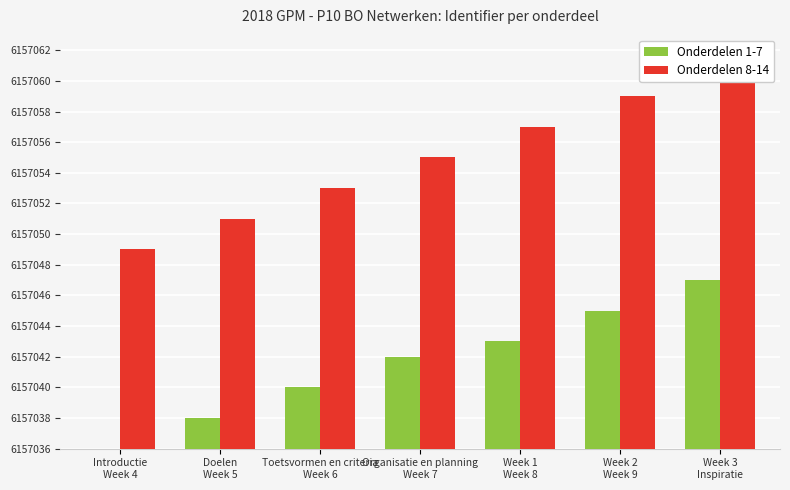

Reading left to right, extract all data points from this chart.

Onderdelen 1-7: Introductie
Week 4=0	Doelen
Week 5=2	Toetsvormen en criteria
Week 6=4	Organisatie en planning
Week 7=6	Week 1
Week 8=7	Week 2
Week 9=9	Week 3
Inspiratie=11
Onderdelen 8-14: Introductie
Week 4=13	Doelen
Week 5=15	Toetsvormen en criteria
Week 6=17	Organisatie en planning
Week 7=19	Week 1
Week 8=21	Week 2
Week 9=23	Week 3
Inspiratie=25